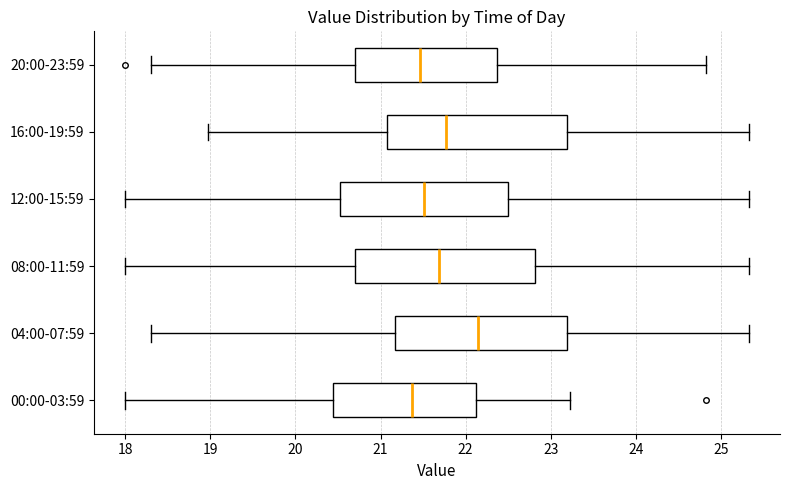

Reading bottom to top, transcribe this box plot: for each box, give where its median line is, the range the box spans, and where its two whiskers end, as read against the x-axis. The values are not printed on the chart, so give them approximately, as read against the axis.

00:00-03:59: median 21.4, box 20.4 to 22.1, whiskers 18.0 to 23.2
04:00-07:59: median 22.2, box 21.2 to 23.2, whiskers 18.3 to 25.3
08:00-11:59: median 21.7, box 20.7 to 22.8, whiskers 18.0 to 25.3
12:00-15:59: median 21.5, box 20.5 to 22.5, whiskers 18.0 to 25.3
16:00-19:59: median 21.8, box 21.1 to 23.2, whiskers 19.0 to 25.3
20:00-23:59: median 21.5, box 20.7 to 22.4, whiskers 18.3 to 24.8